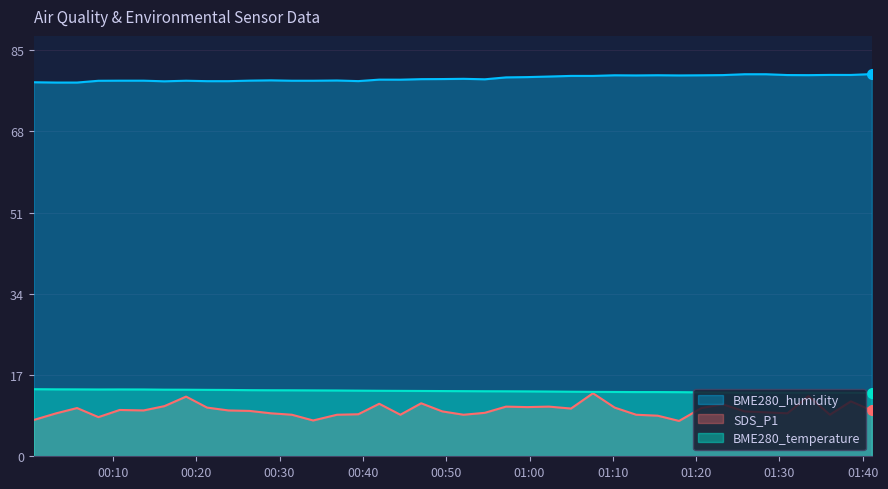

Which series has the widest spread of values?

SDS_P1